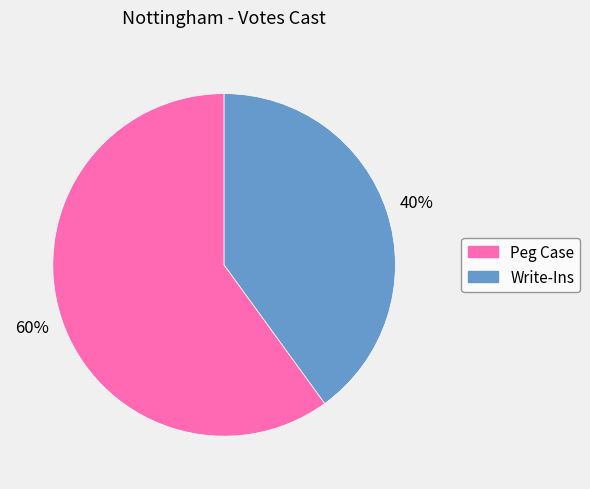

Which category accounts for the majority?

Peg Case